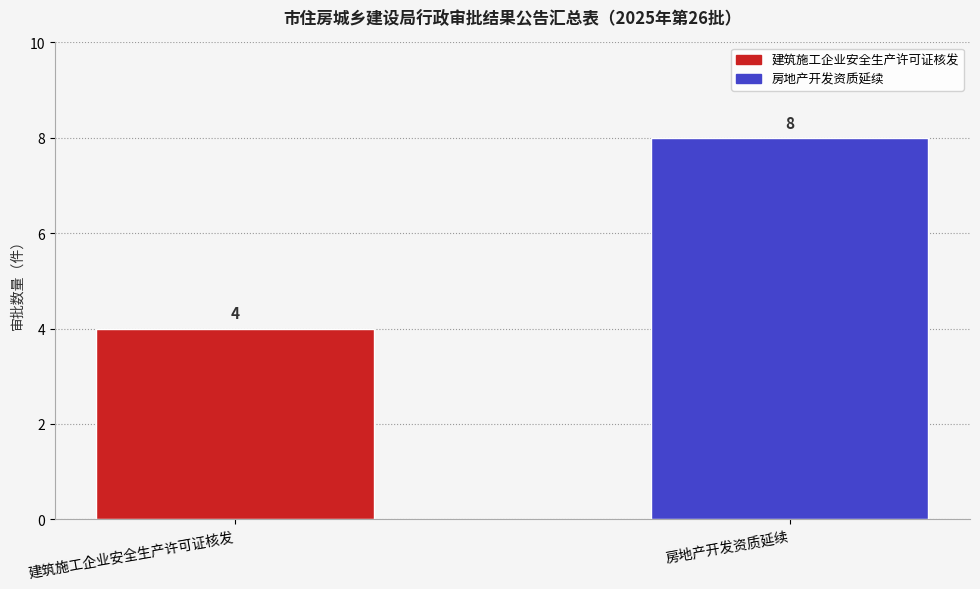

How many categories are shown in the chart?

2